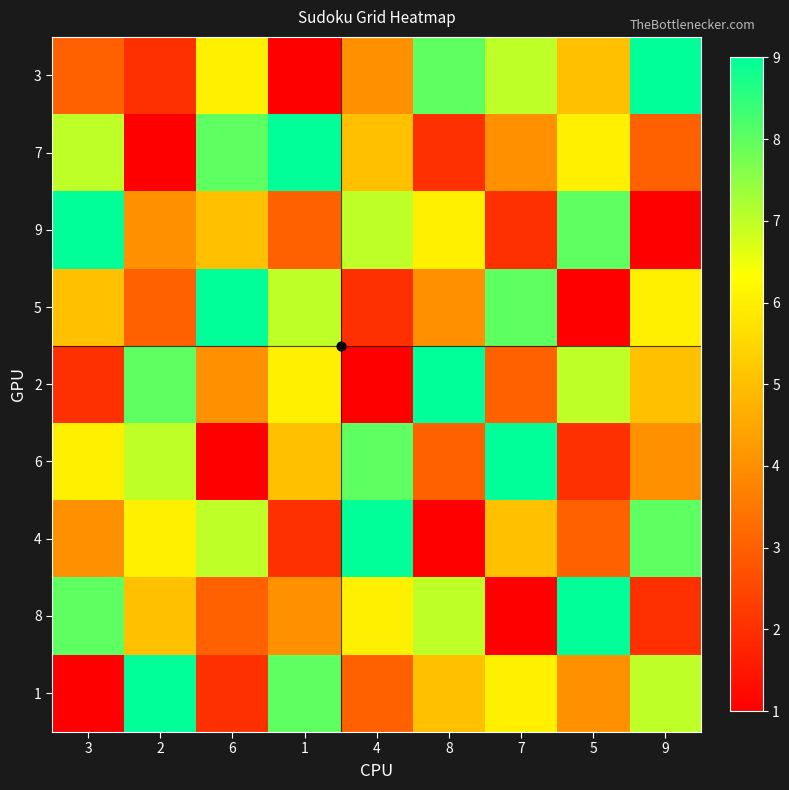

Reading right to left, list all the values displayed in this chart.

3: 9=9	5=5	7=7	8=8	4=4	1=1	6=6	2=2	3=3
7: 9=3	5=6	7=4	8=2	4=5	1=9	6=8	2=1	3=7
9: 9=1	5=8	7=2	8=6	4=7	1=3	6=5	2=4	3=9
5: 9=6	5=1	7=8	8=4	4=2	1=7	6=9	2=3	3=5
2: 9=5	5=7	7=3	8=9	4=1	1=6	6=4	2=8	3=2
6: 9=4	5=2	7=9	8=3	4=8	1=5	6=1	2=7	3=6
4: 9=8	5=3	7=5	8=1	4=9	1=2	6=7	2=6	3=4
8: 9=2	5=9	7=1	8=7	4=6	1=4	6=3	2=5	3=8
1: 9=7	5=4	7=6	8=5	4=3	1=8	6=2	2=9	3=1